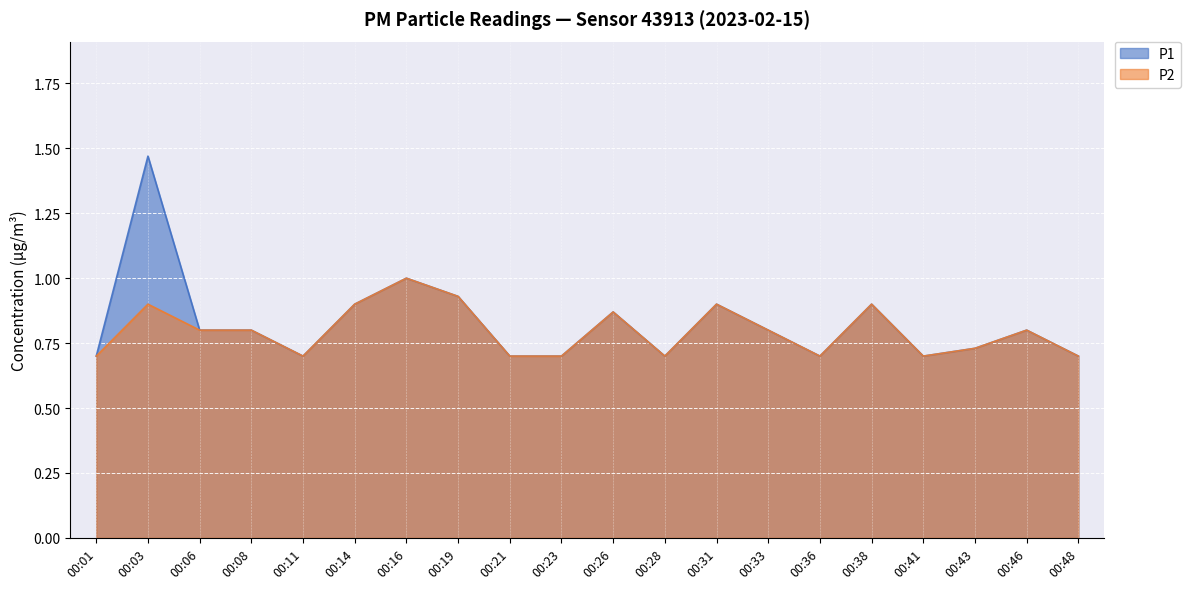

What is the maximum value for P2?

1.0